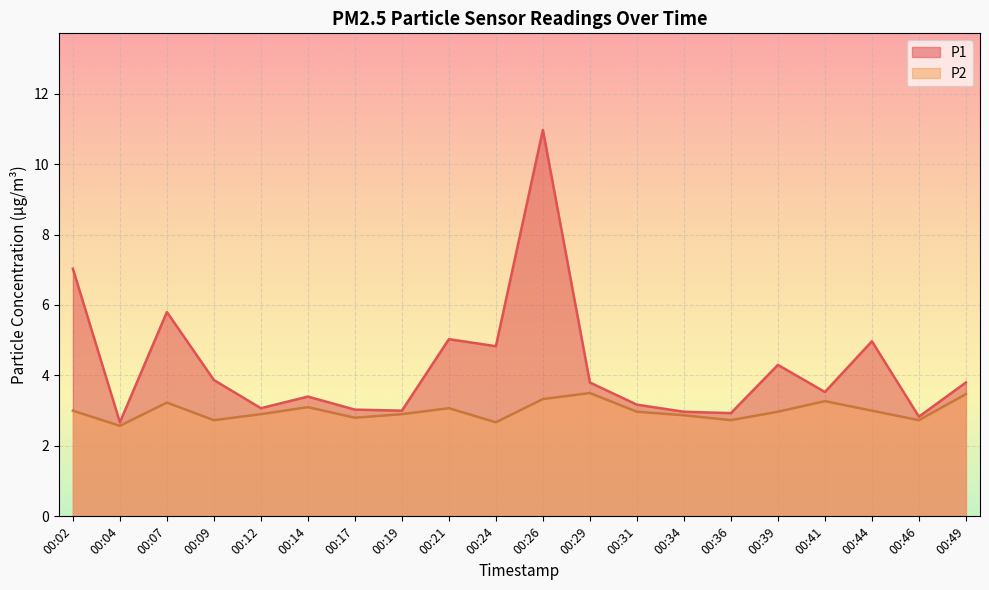

What is the difference between the second highest and minimum values in the P2 series?

0.9